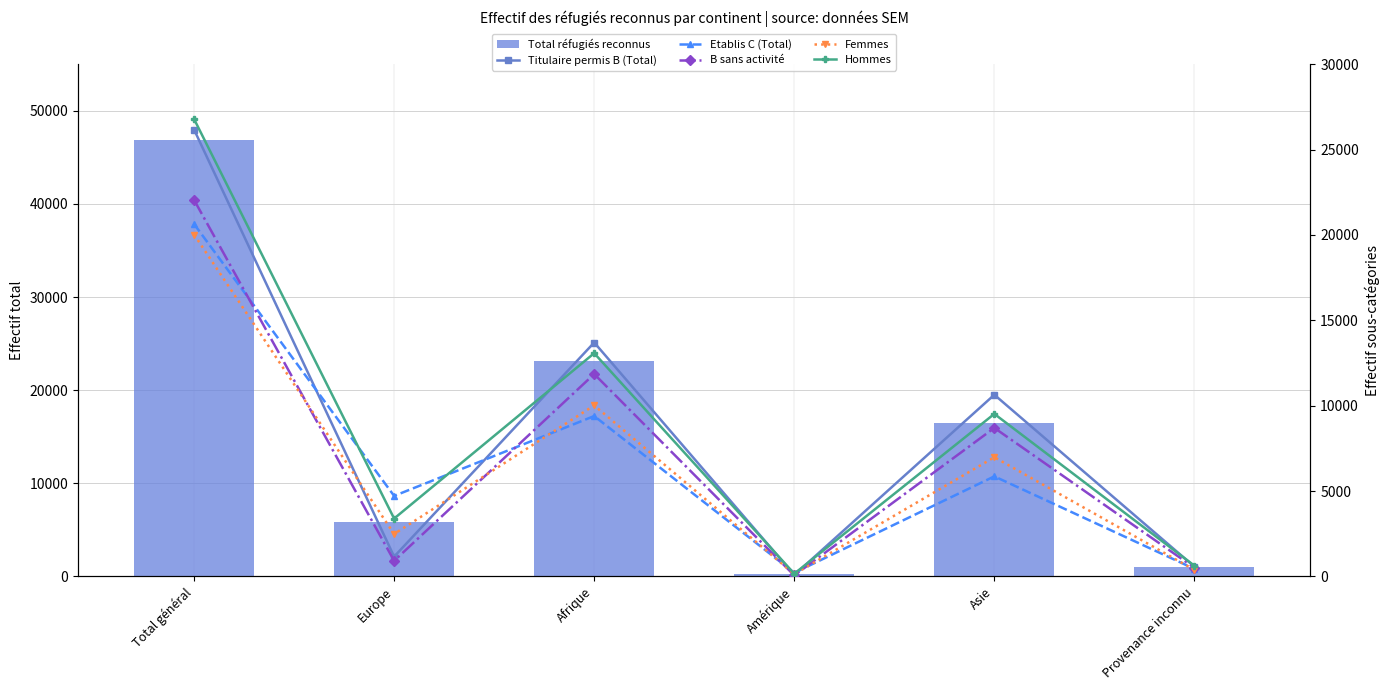

What is the difference between the maximum and minimum values in the Hommes series?

26624